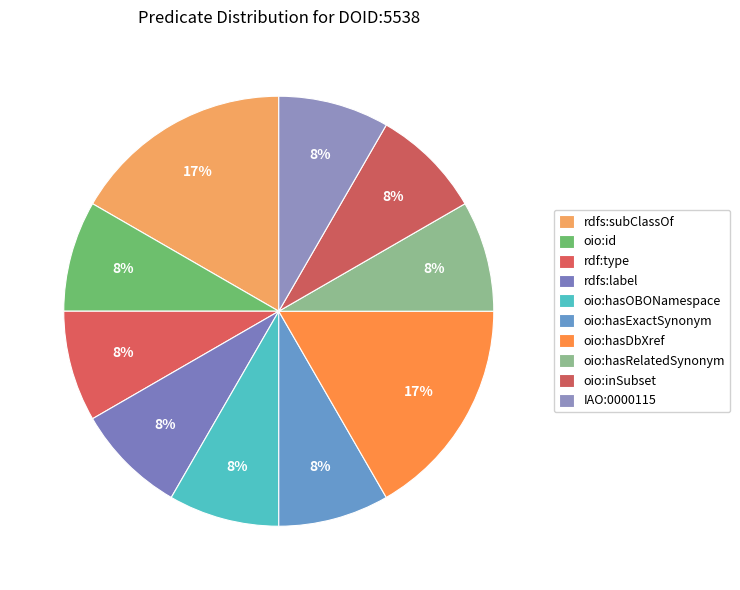

To the nearest percent, what is the average slice percentage?

10%